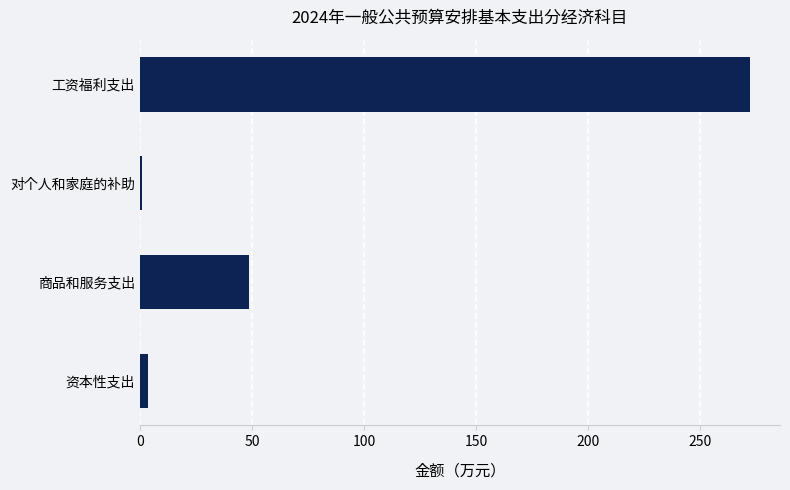

Where is the data nearest to the value 136?

商品和服务支出